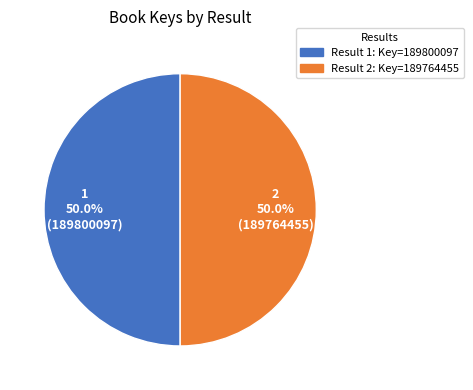

Which category accounts for the majority?

1